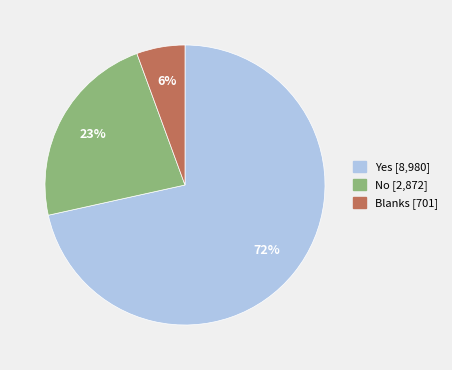

Combined, do Blanks and No account for over 50%?

No